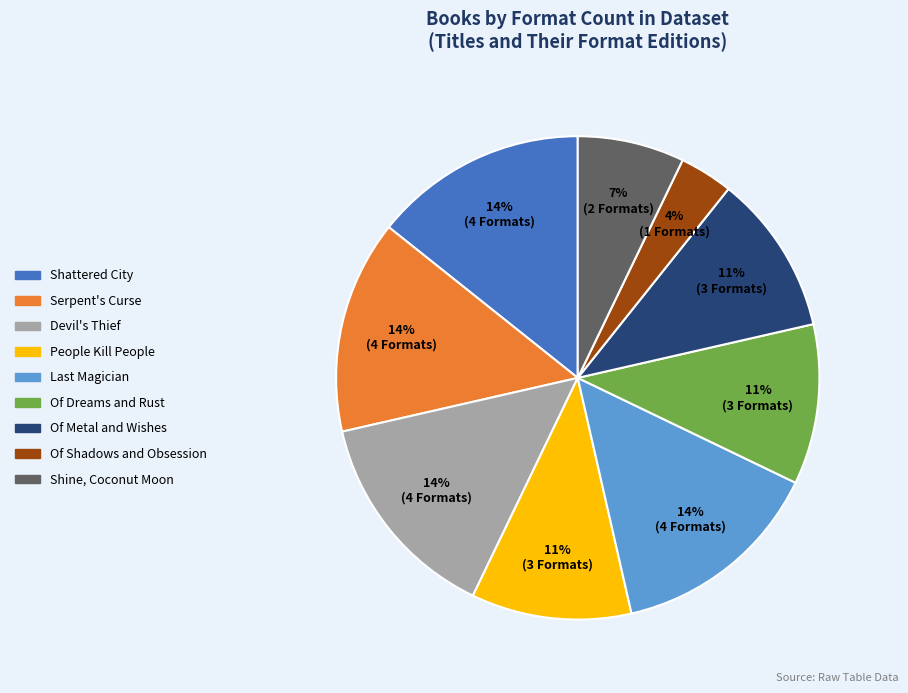

Between Shine, Coconut Moon and Of Metal and Wishes, which is larger?

Of Metal and Wishes